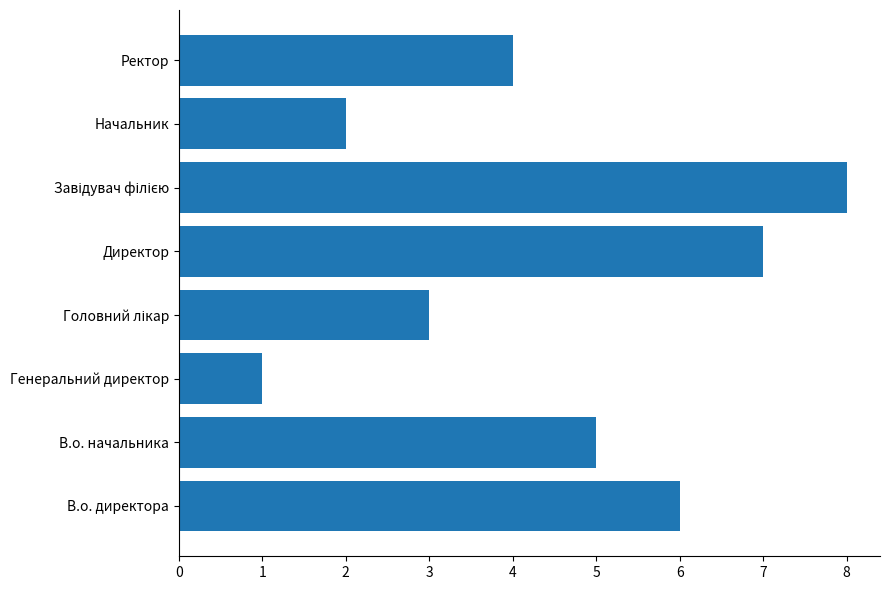

Reading bottom to top, list all the values displayed in this chart.

6	5	1	3	7	8	2	4